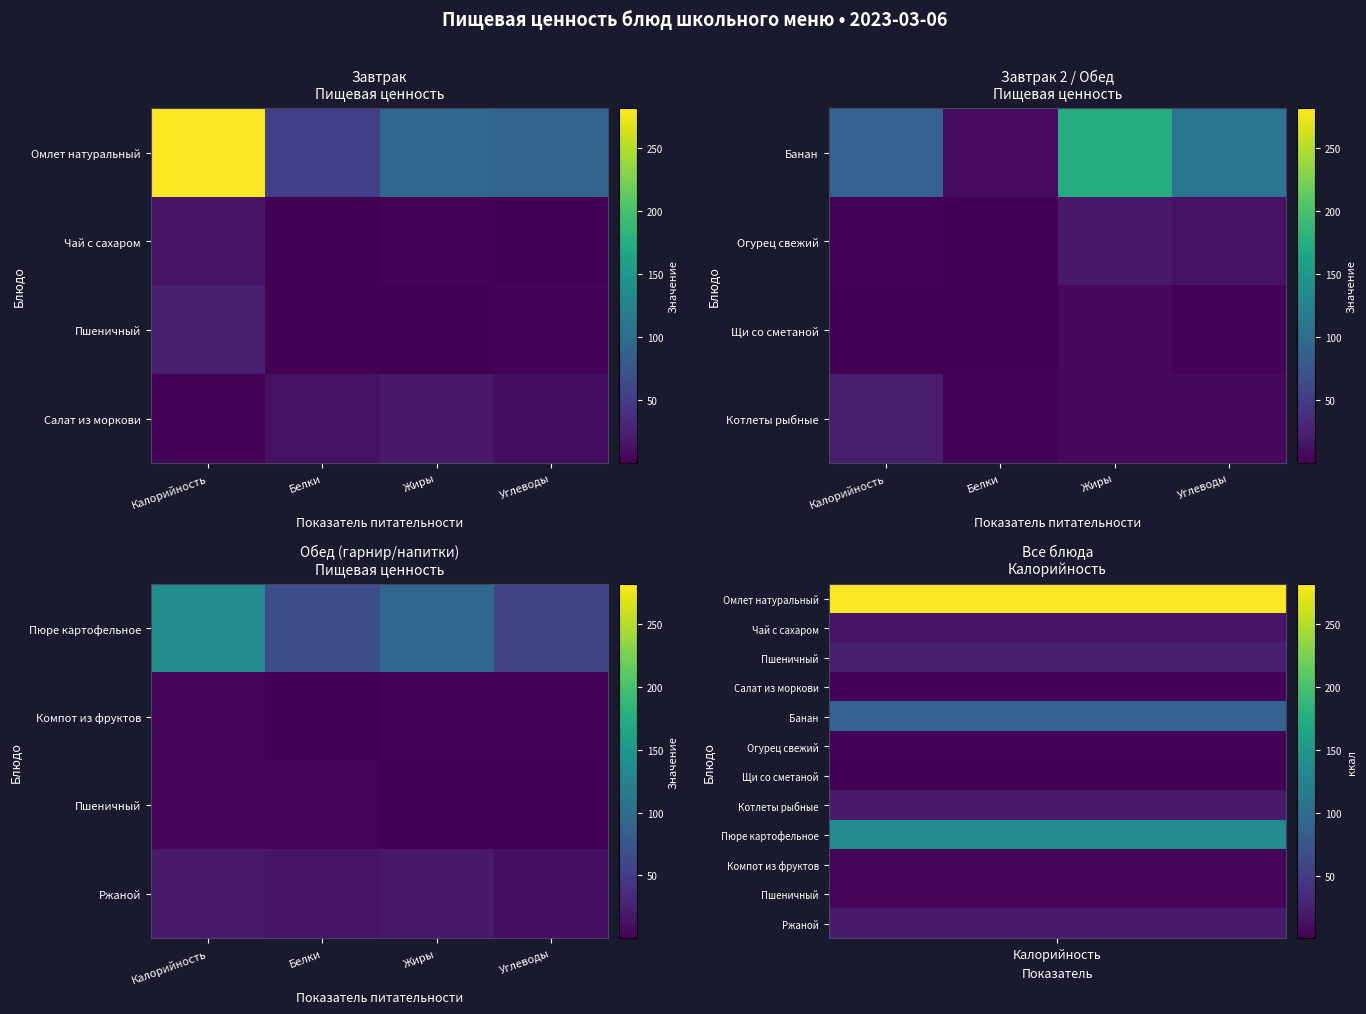

At how many categories does at least one series exceed 17?

4